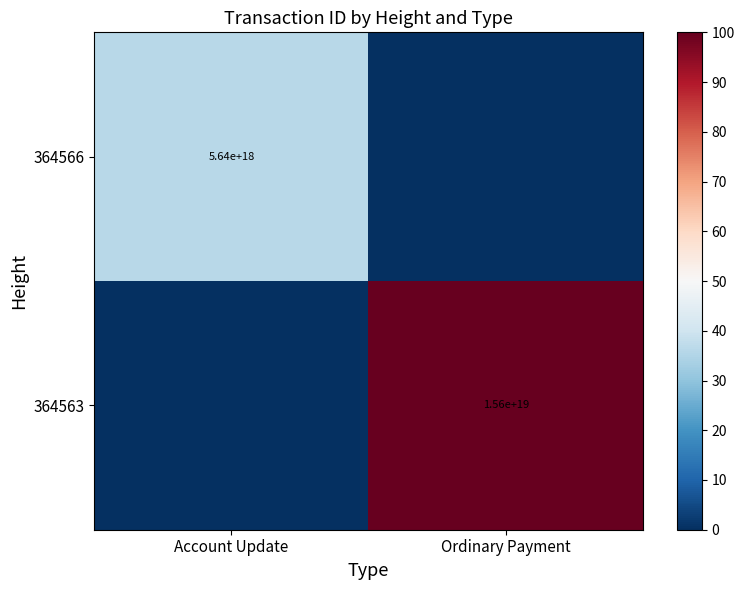

The value of 364563 at Ordinary Payment is 21946691736576270336. True or false?

False